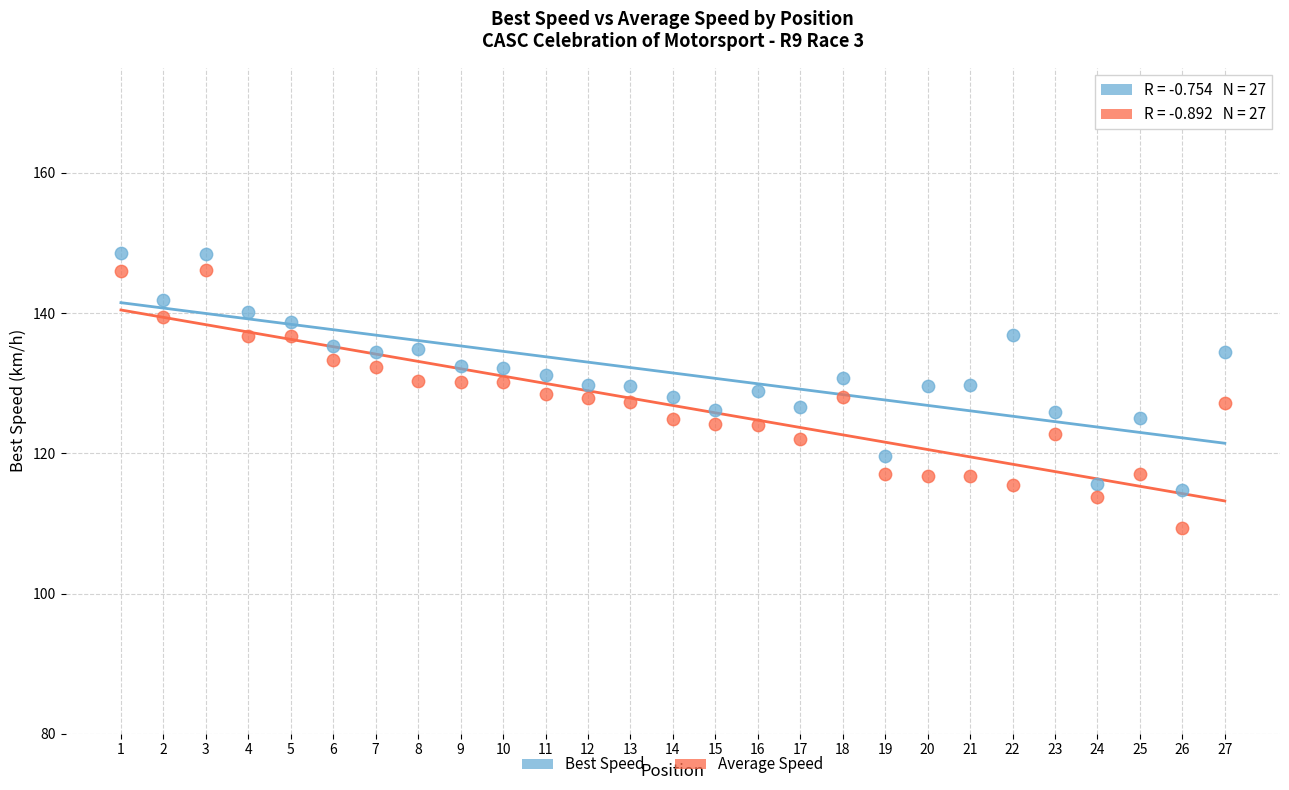

Which series contains the lowest Y value?

Average Speed